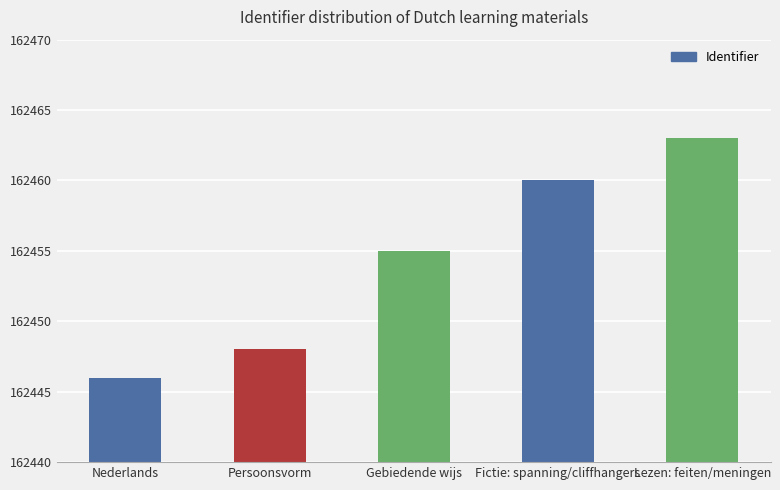

What is the smallest value displayed?

162446